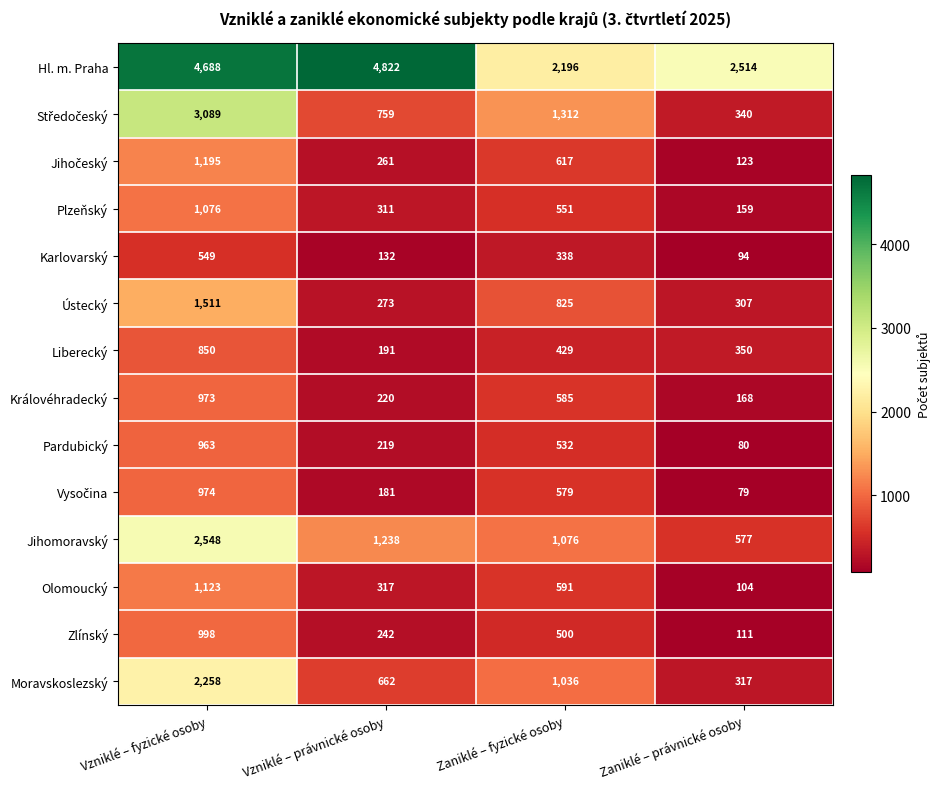

The value of Ústecký at Zaniklé – fyzické osoby is 302. True or false?

False